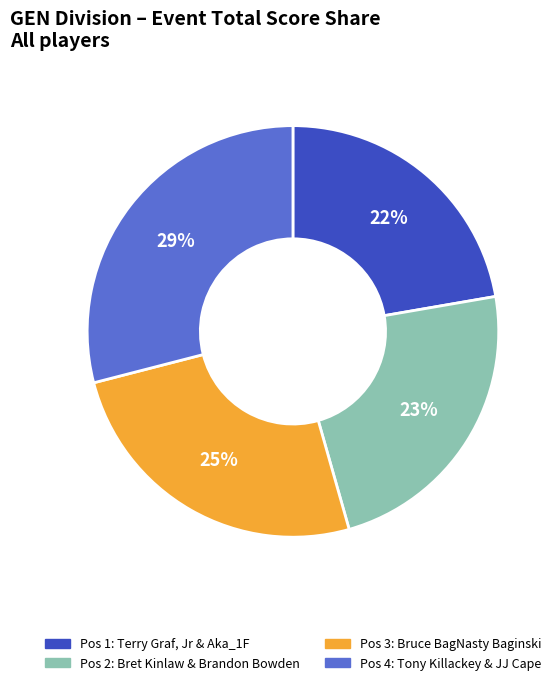

To the nearest percent, what is the average slice percentage?

25%